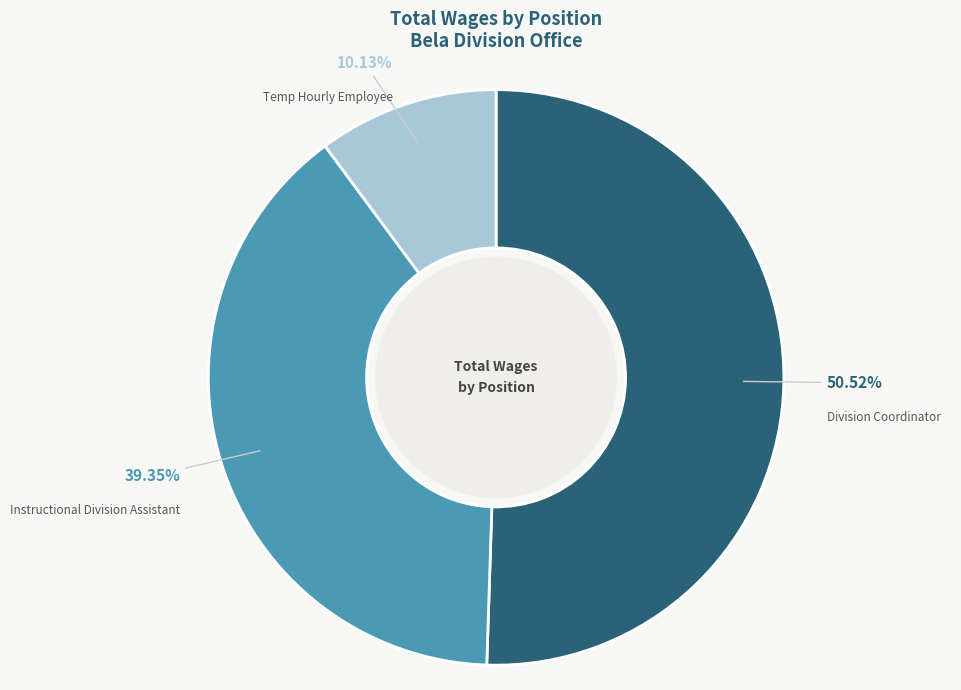

Count the number of slices in the pie.

3